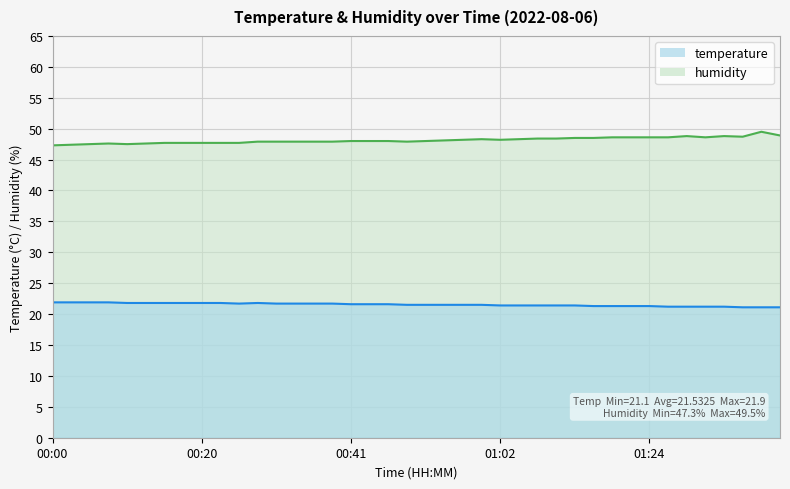

List the series in order of their overall mean, highest first.

humidity, temperature